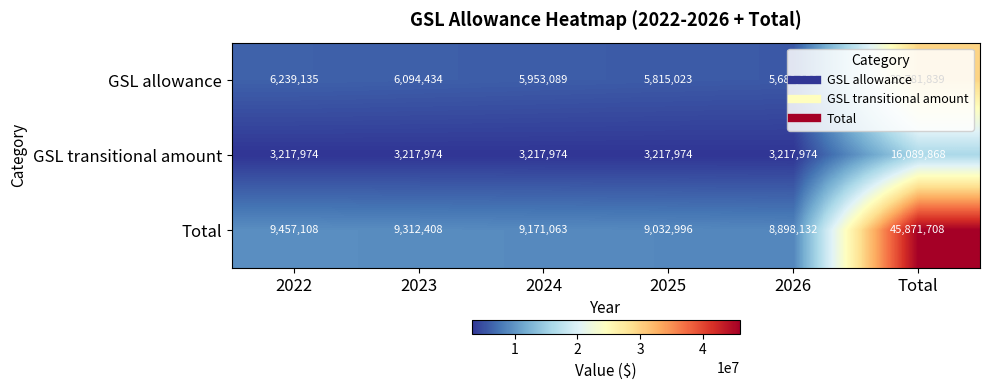

The value of GSL transitional amount at 2024 is 3217974. True or false?

True